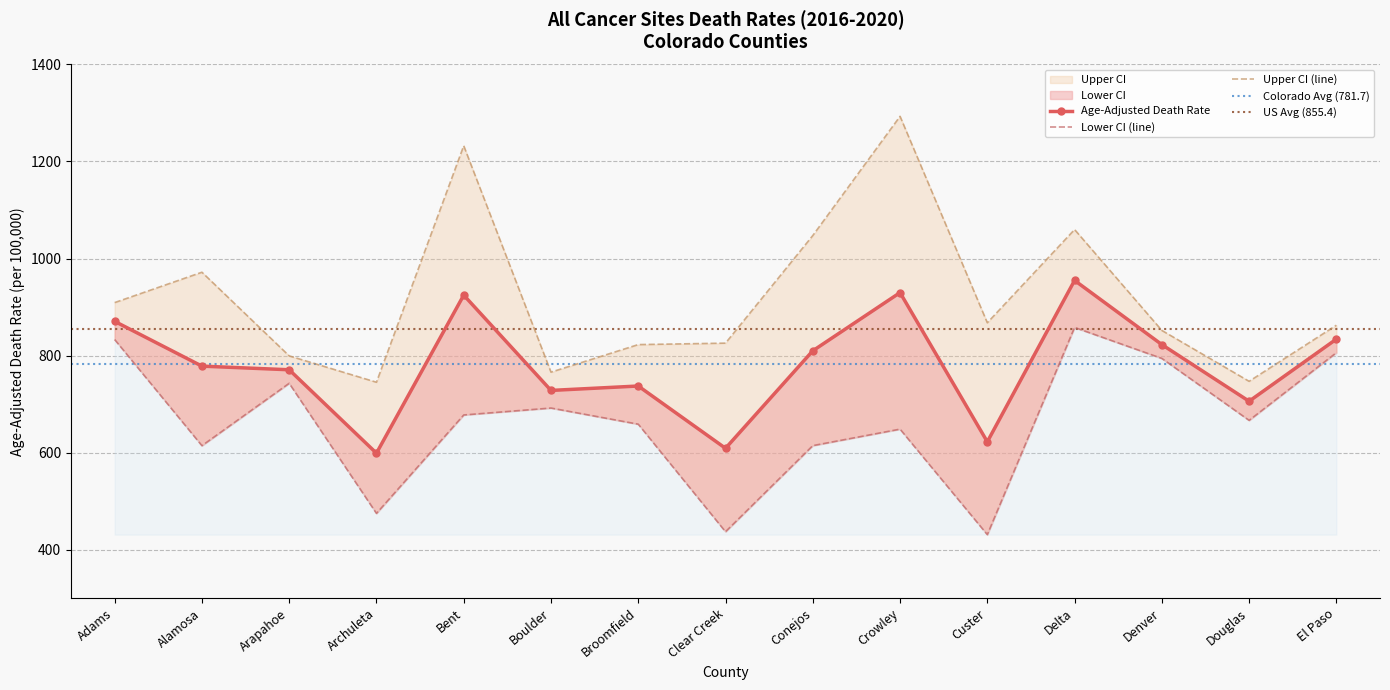

What is the label of the 11th point from the right?

Bent